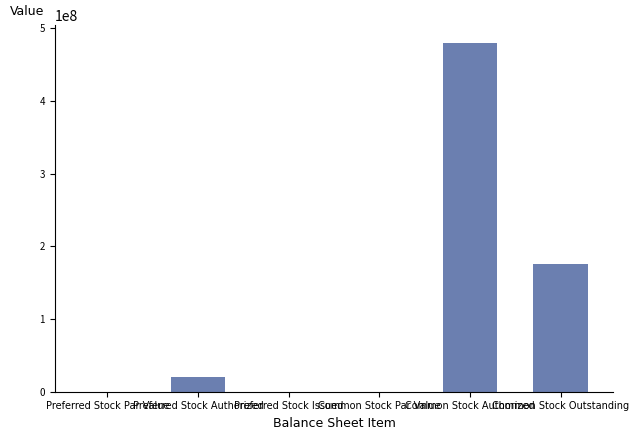

What is the greatest value displayed?

480000000.0